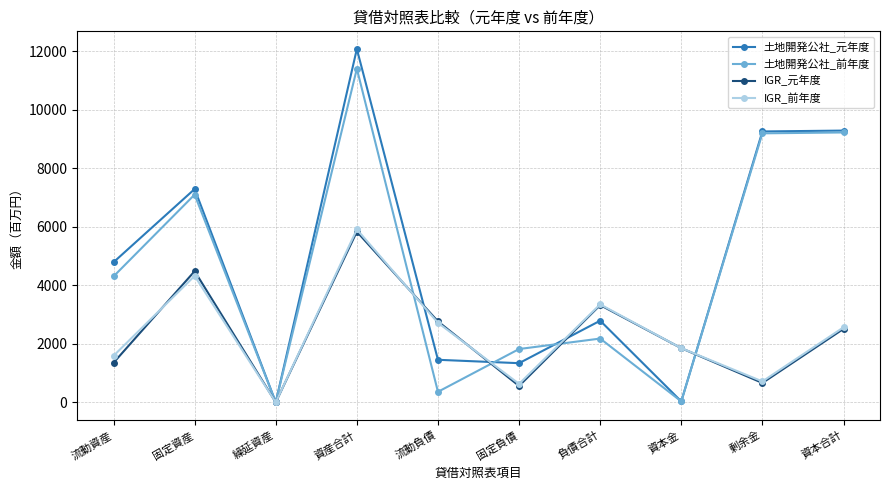

Which series has the widest spread of values?

土地開発公社_元年度